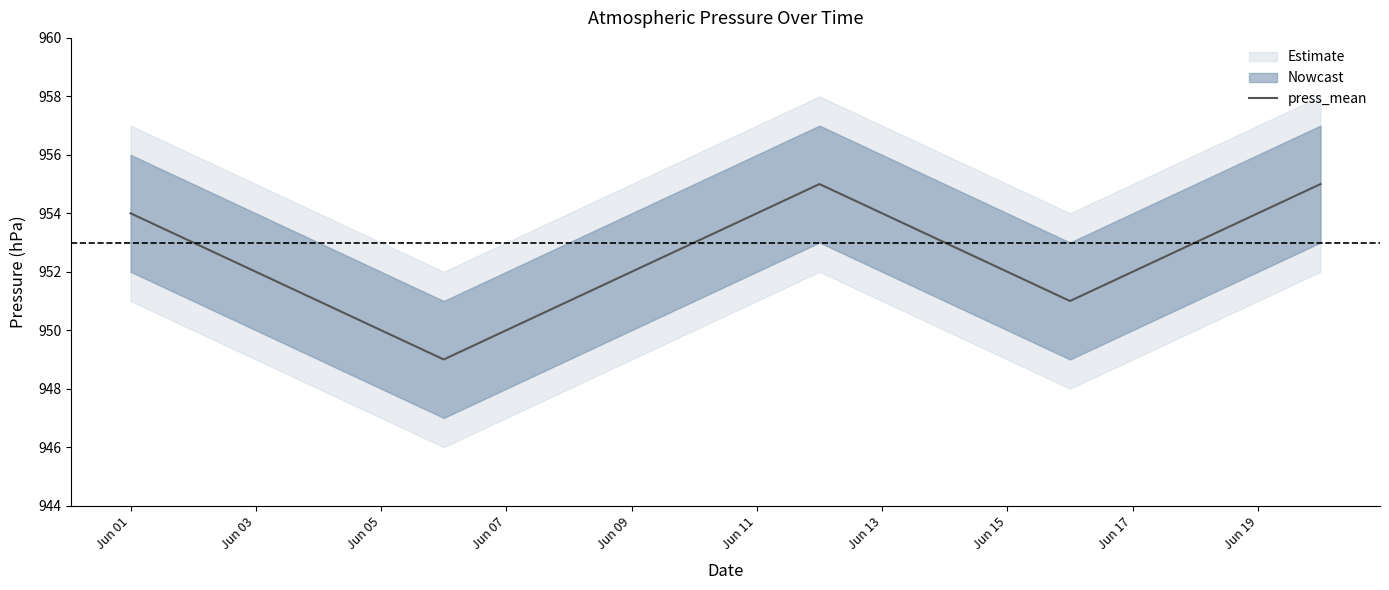

How many points are higher than both their immediate neighbors (excluding endpoints)?

1